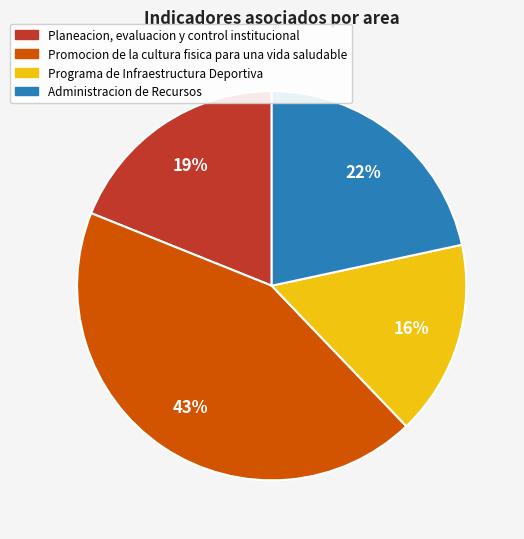

Which category has the smallest portion of the pie?

Programa de Infraestructura Deportiva